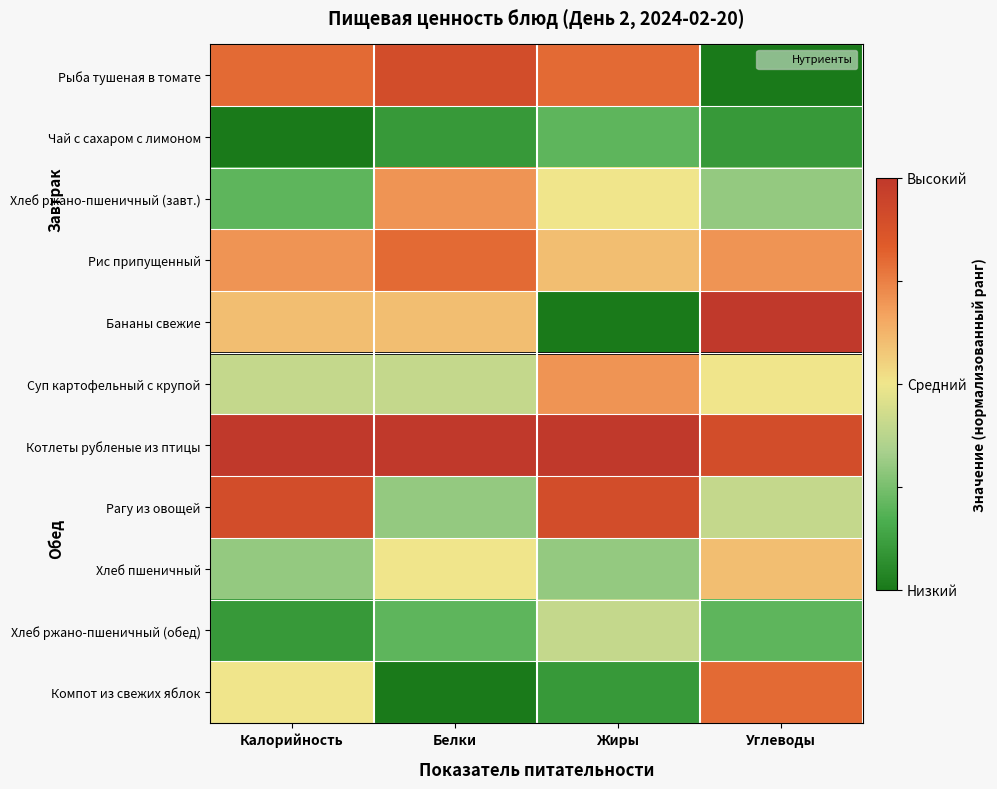

What is the spread (max minus min) of values at Углеводы?

1.0